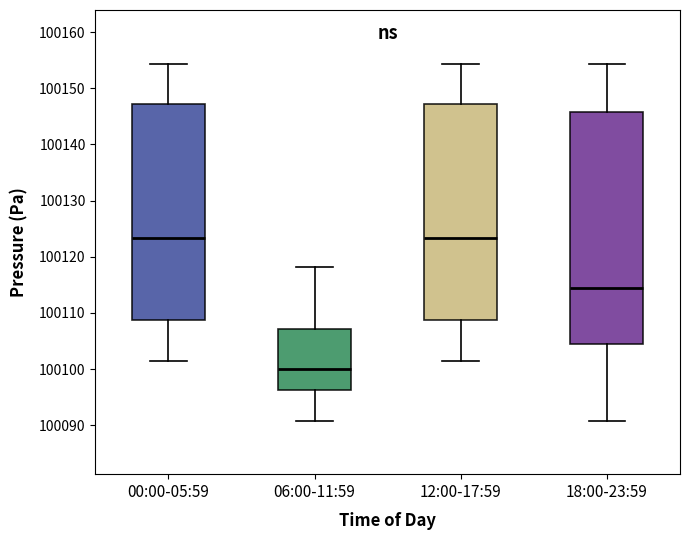

Where does the lower whisker of the box for 00:00-05:59 end on the y-axis? The values are not printed on the chart, so give them approximately, as read against the axis.

100102